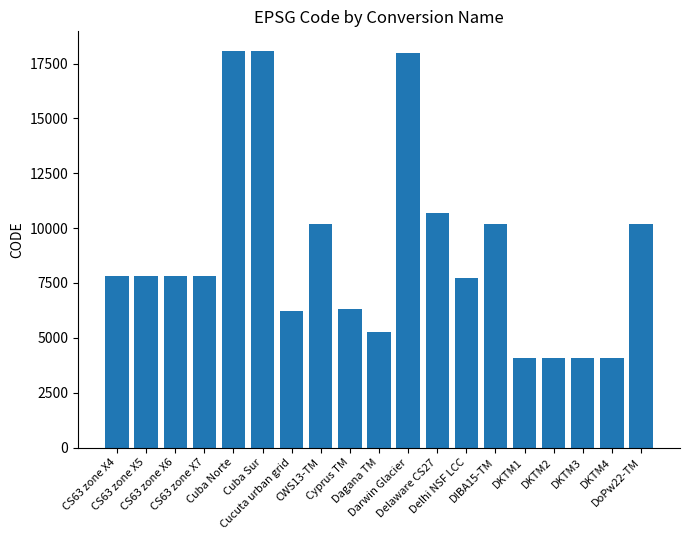

What is the difference between the second highest and minimum values?

13974